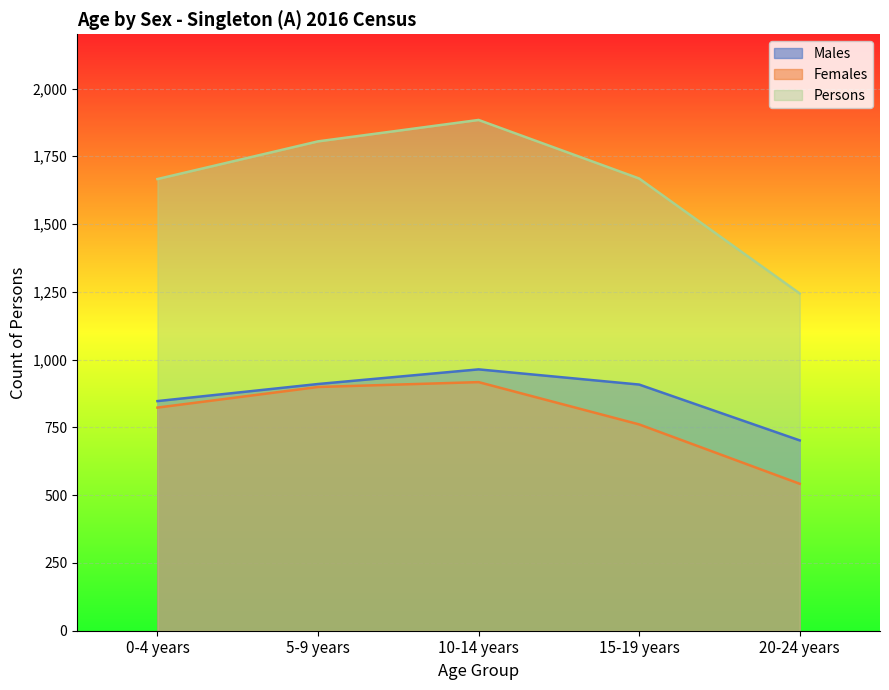

Between 10-14 years and 20-24 years, which is larger?

10-14 years